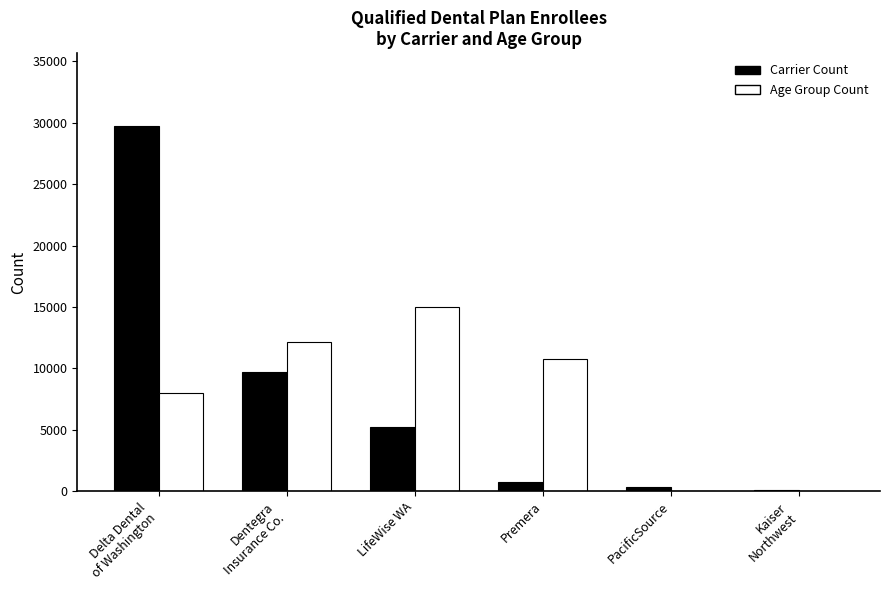

What is the maximum value shown in the chart?

29722